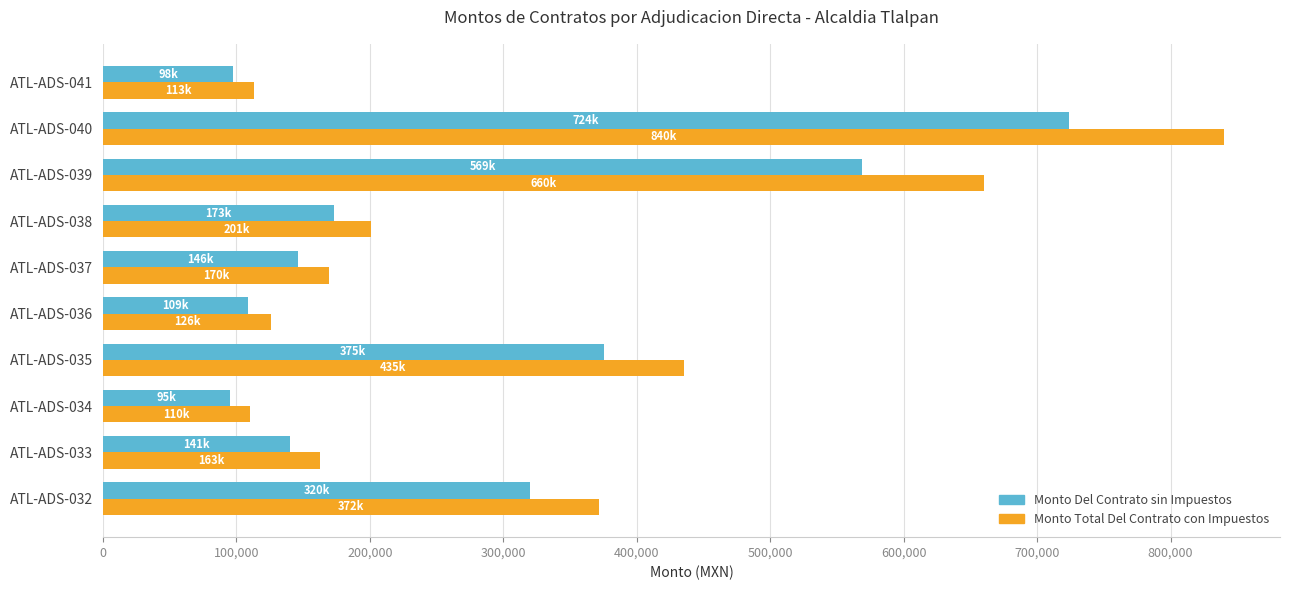

What is the difference between the maximum and minimum values in the Monto Del Contrato sin Impuestos series?

628985.0